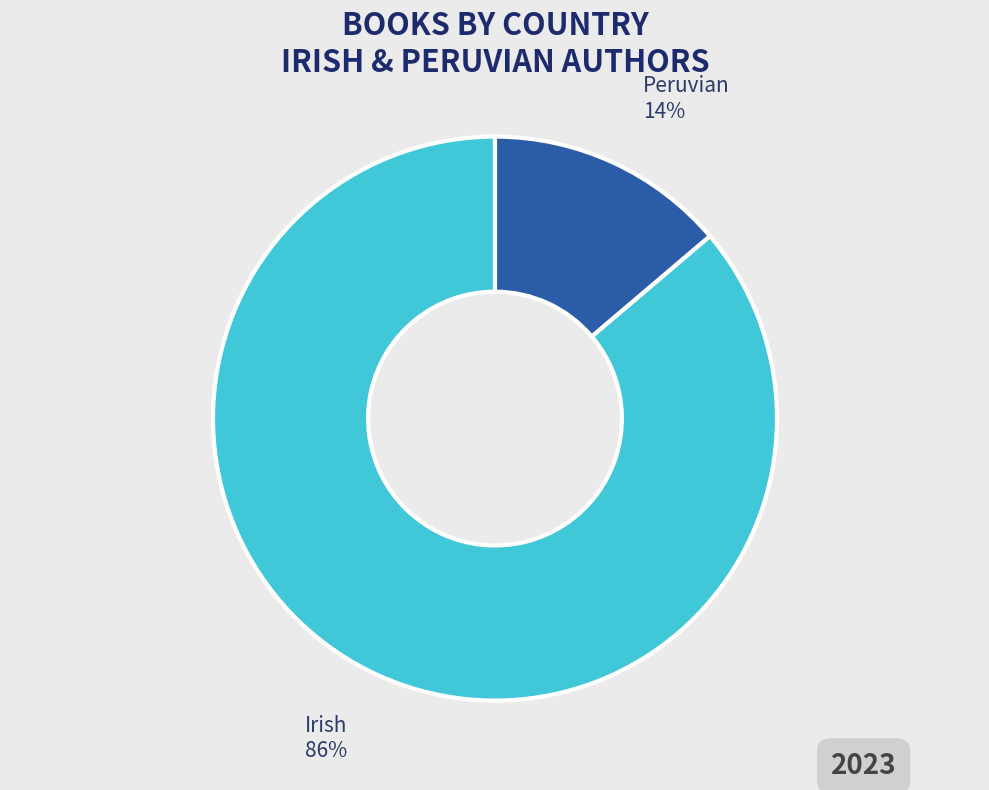

Count the number of slices in the pie.

2